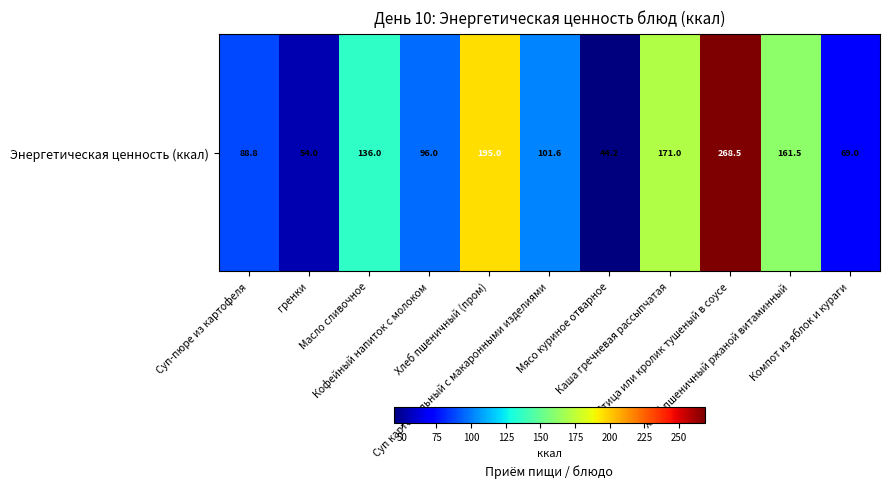

The value at Хлеб пшеничный (пром) is 77.3. True or false?

False